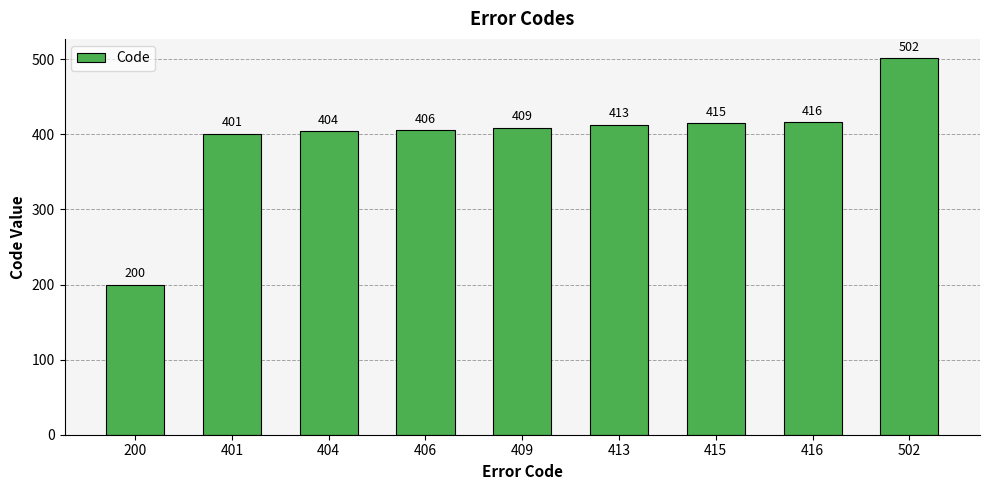

At which category does the chart reach its minimum across all series?

200